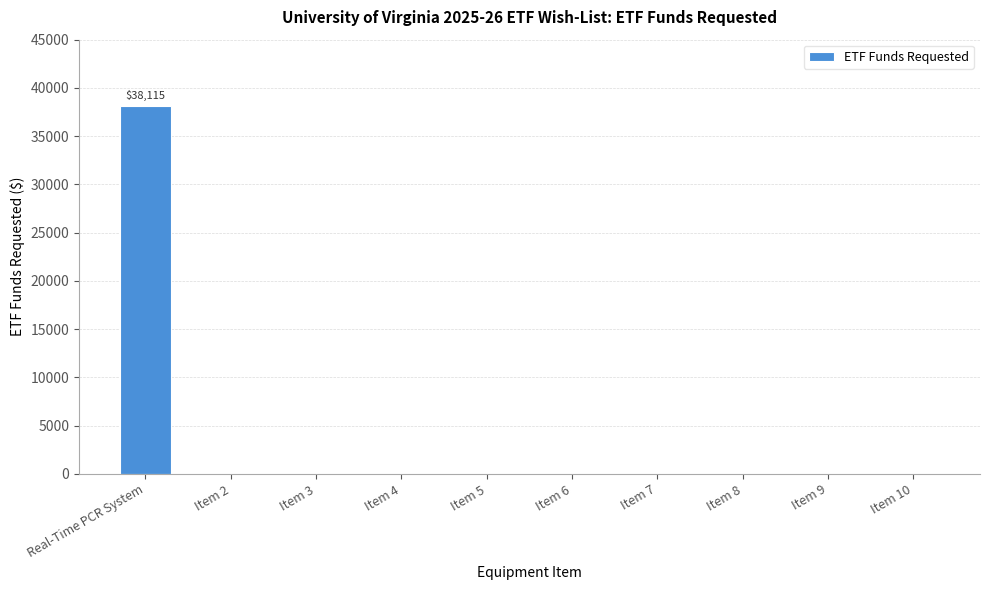

At which category does the chart reach its peak across all series?

Real-Time PCR System